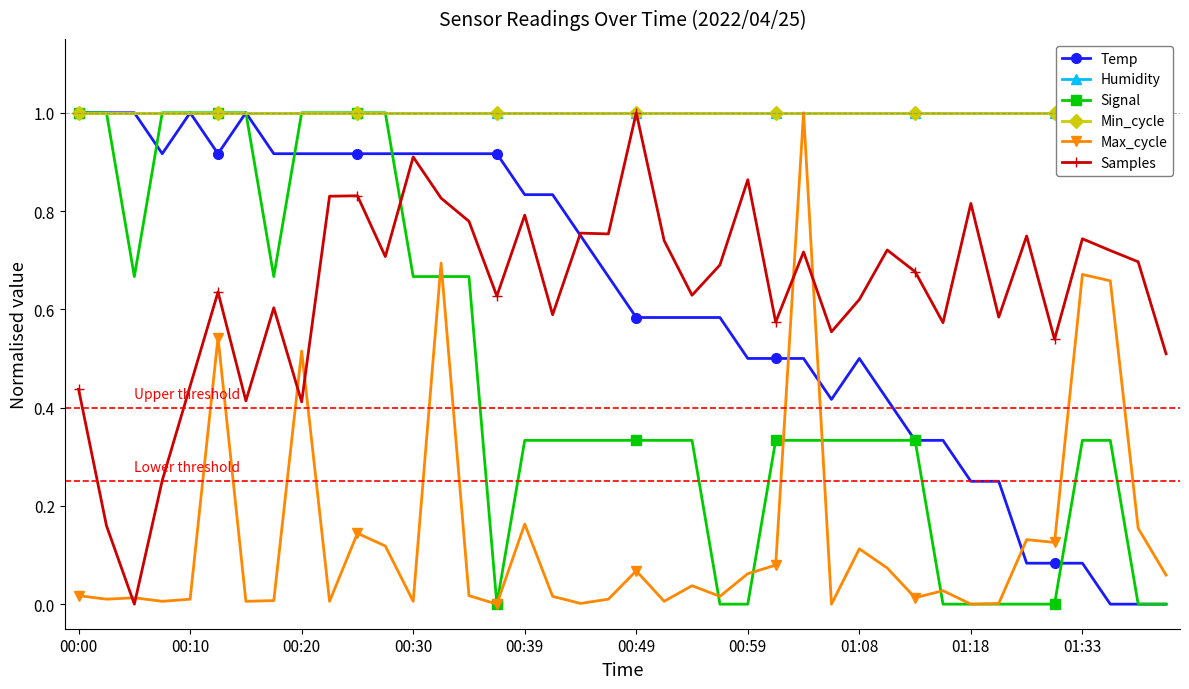

Count the number of data series in this chart.

6